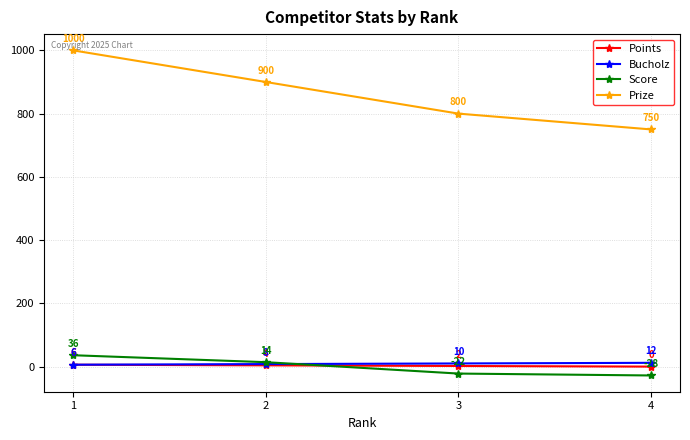

Which series has the largest total across all categories?

Prize